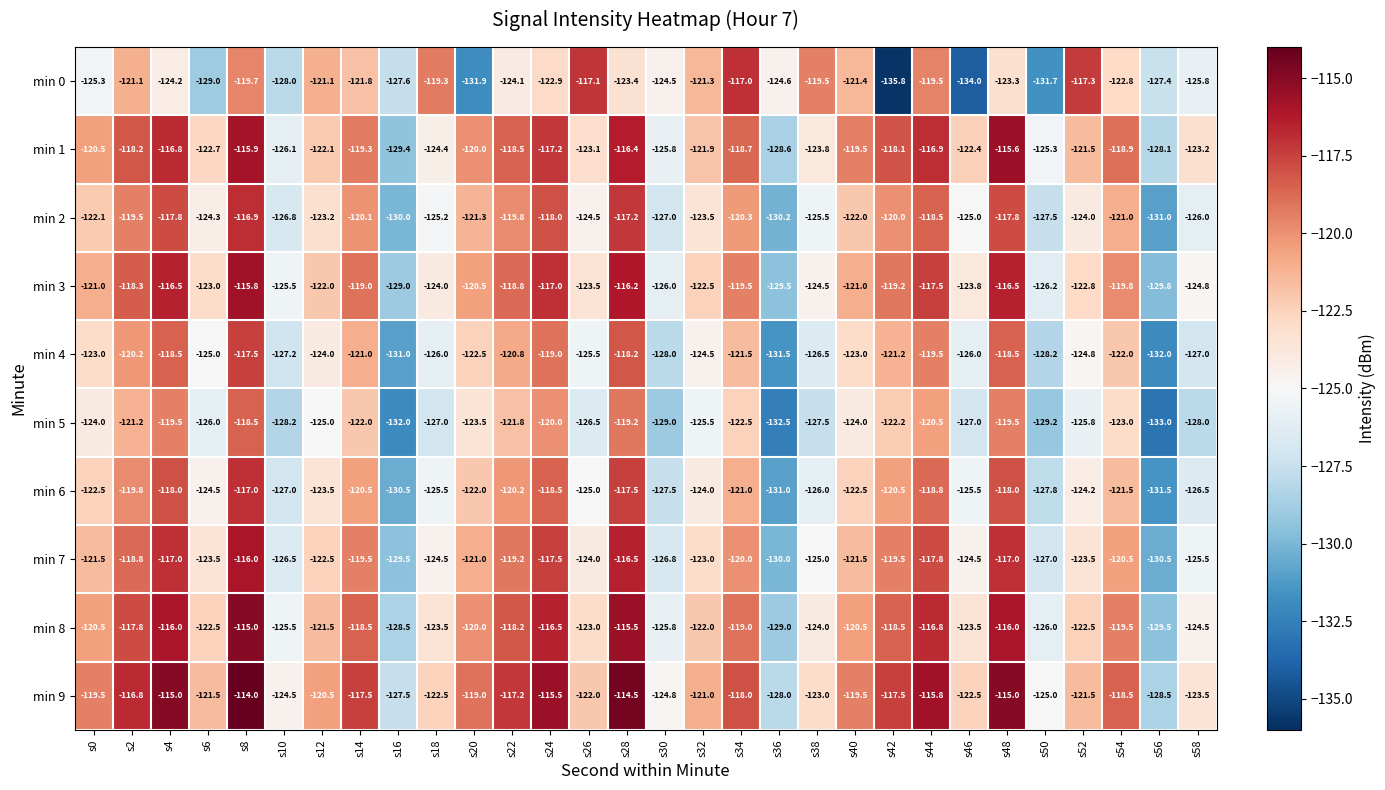

Rank the series at s12 from lowest to highest value.

min 5, min 4, min 6, min 2, min 7, min 1, min 3, min 8, min 0, min 9